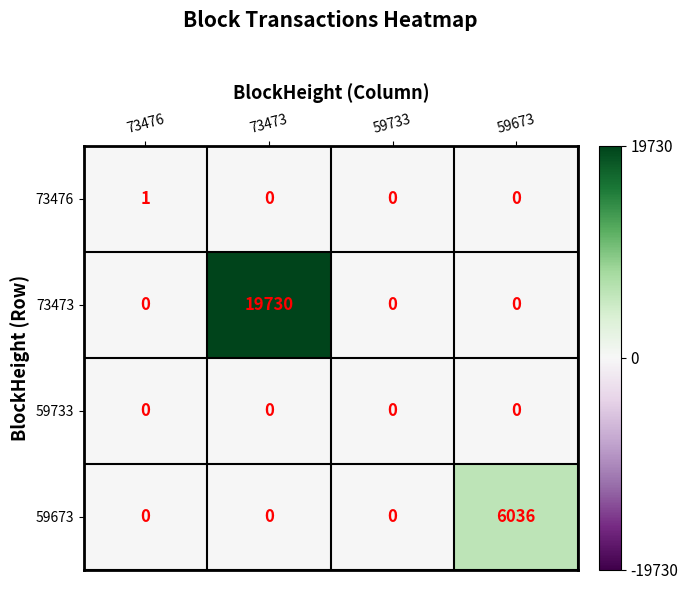

Which label corresponds to the largest value in the chart?

73473